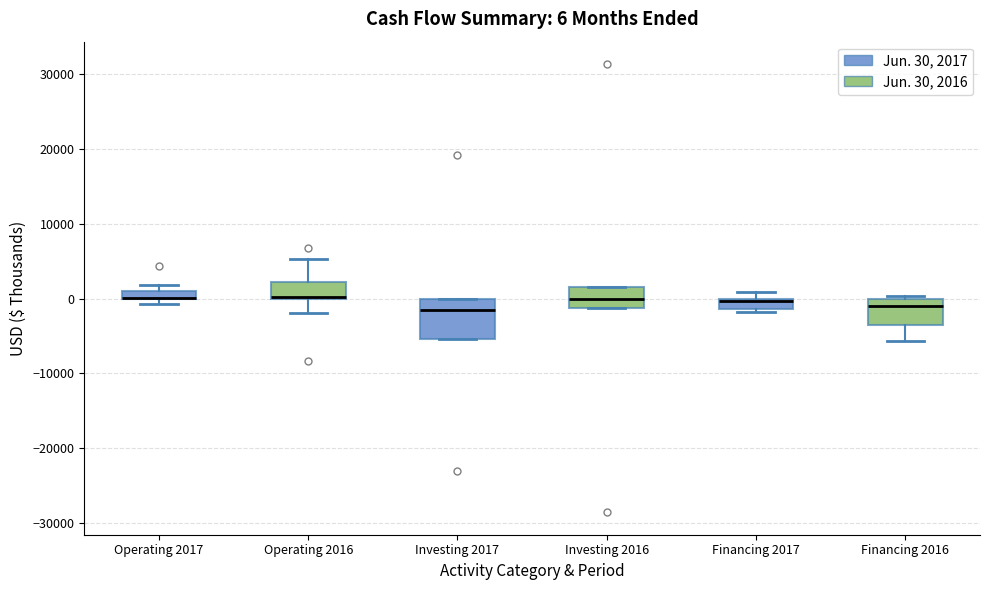

Which box is the tallest, from its lower edge to its upper edge?

Investing 2017